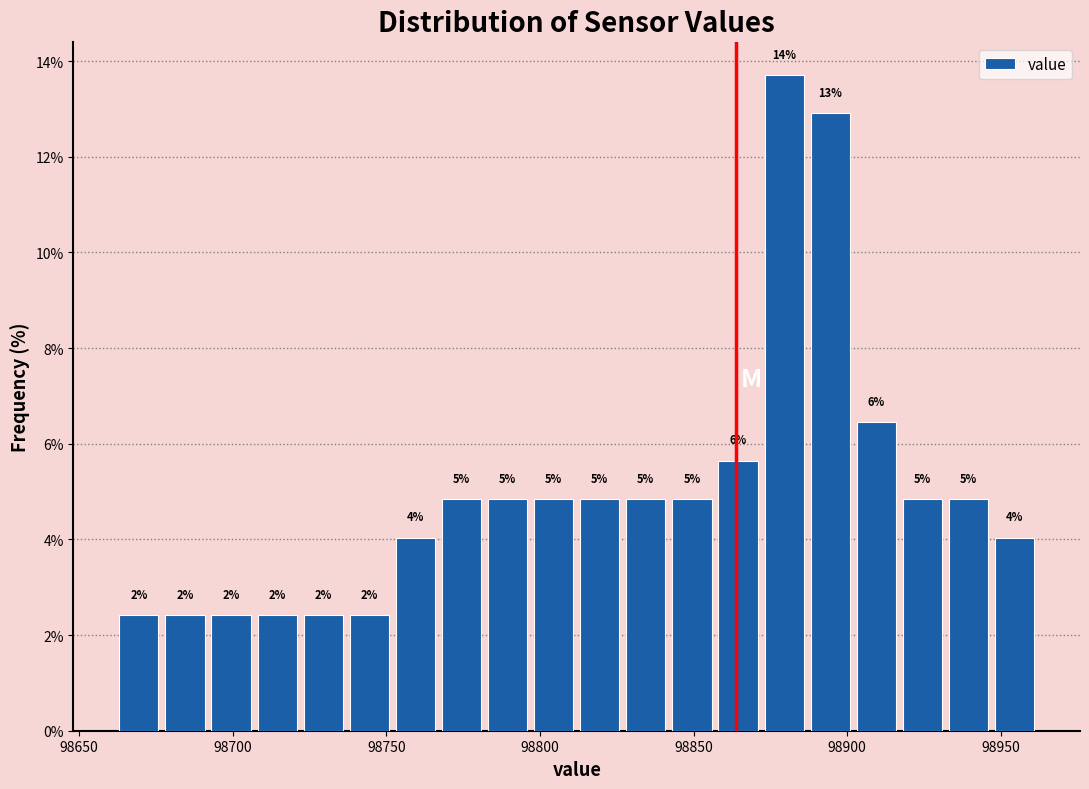

Around what value on the x-axis is the tallest bar? Give the approximate position of its centre, as read against the axis.

98880